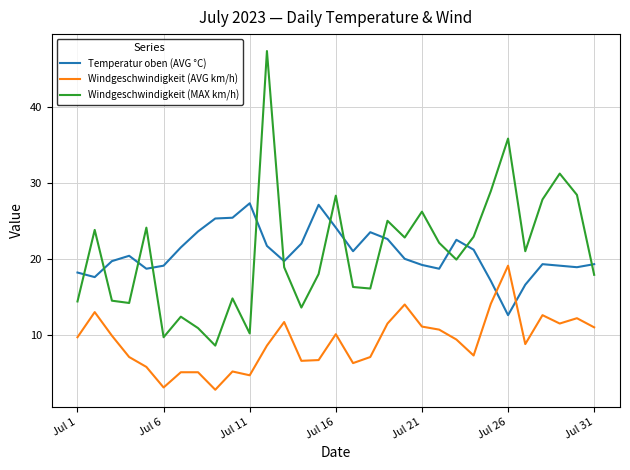

At how many categories does at least one series exceed 6?

31